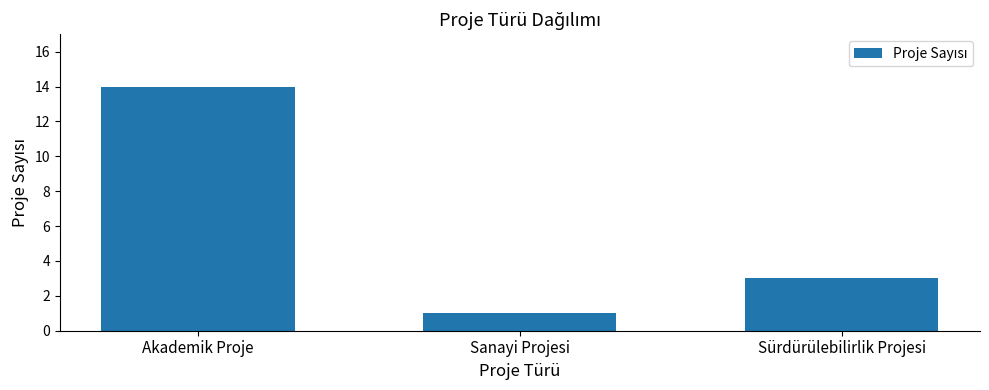

Where does the data first go above 3?

Akademik Proje